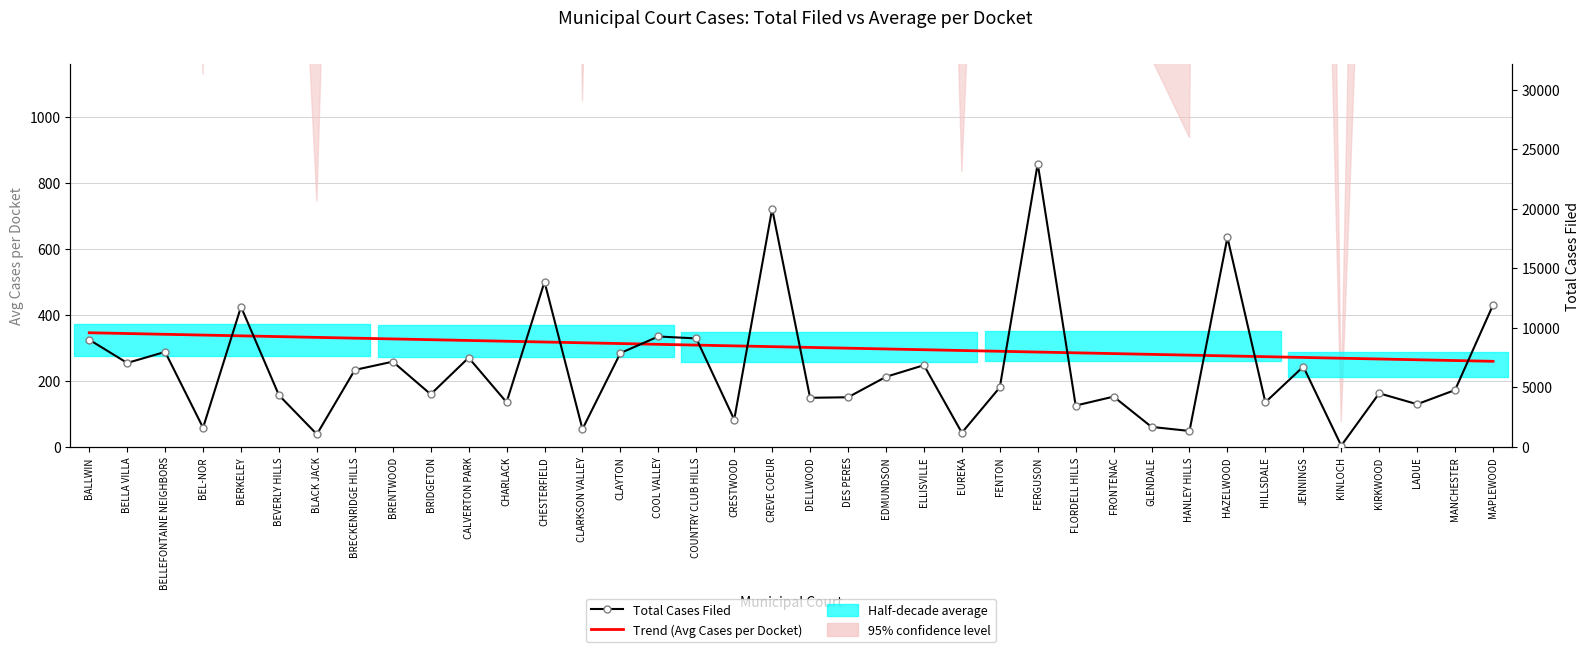

Which series has the largest total across all categories?

Total Cases Filed